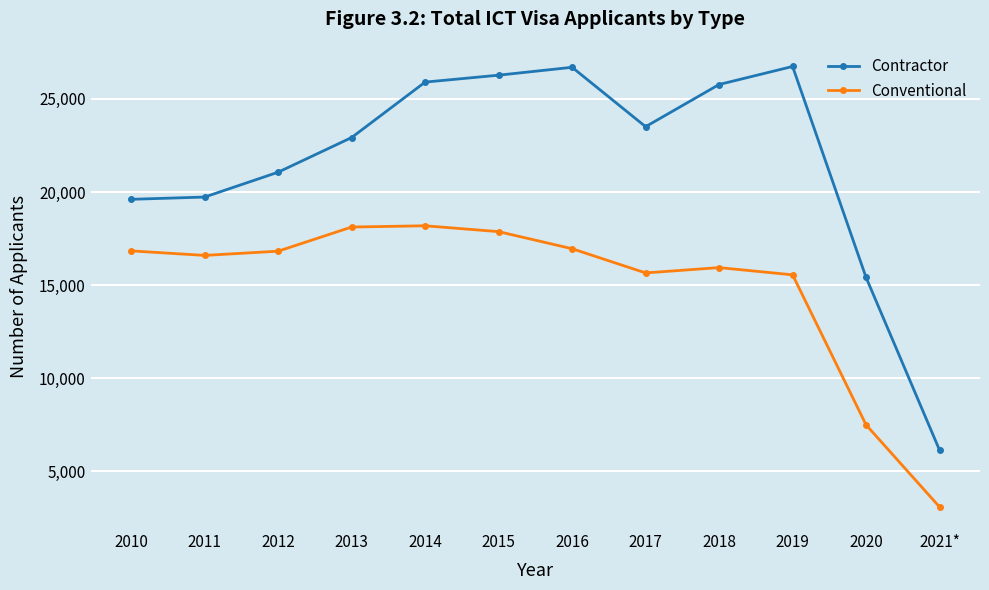

At how many categories does at least one series exceed 25572?

5